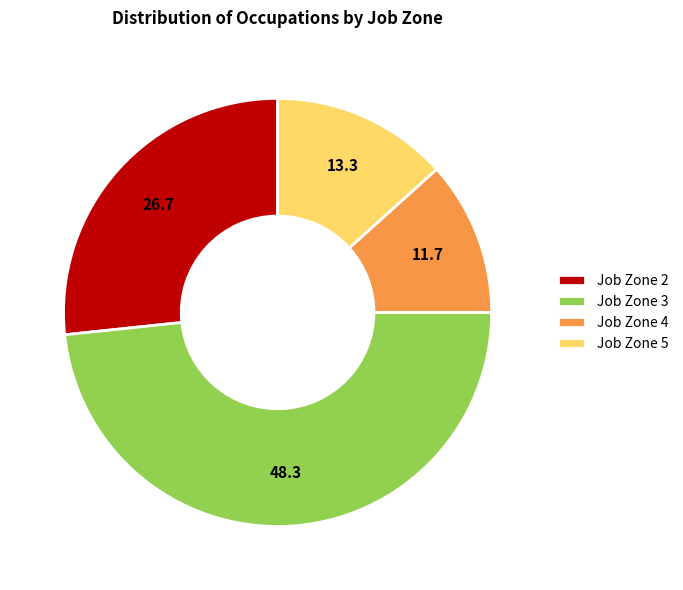

Is the sum of Job Zone 2 and Job Zone 5 greater than half?

No